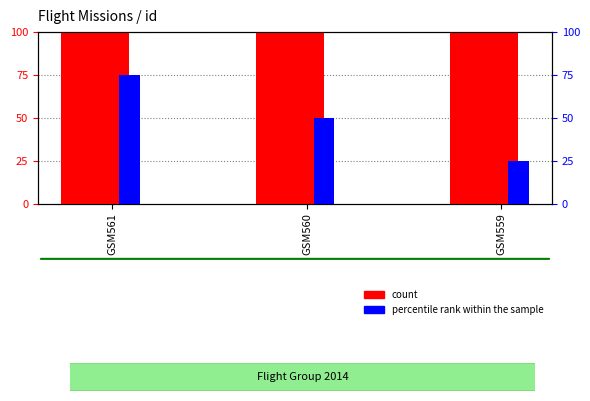

At which label does percentile rank within the sample first exceed 50?

GSM561